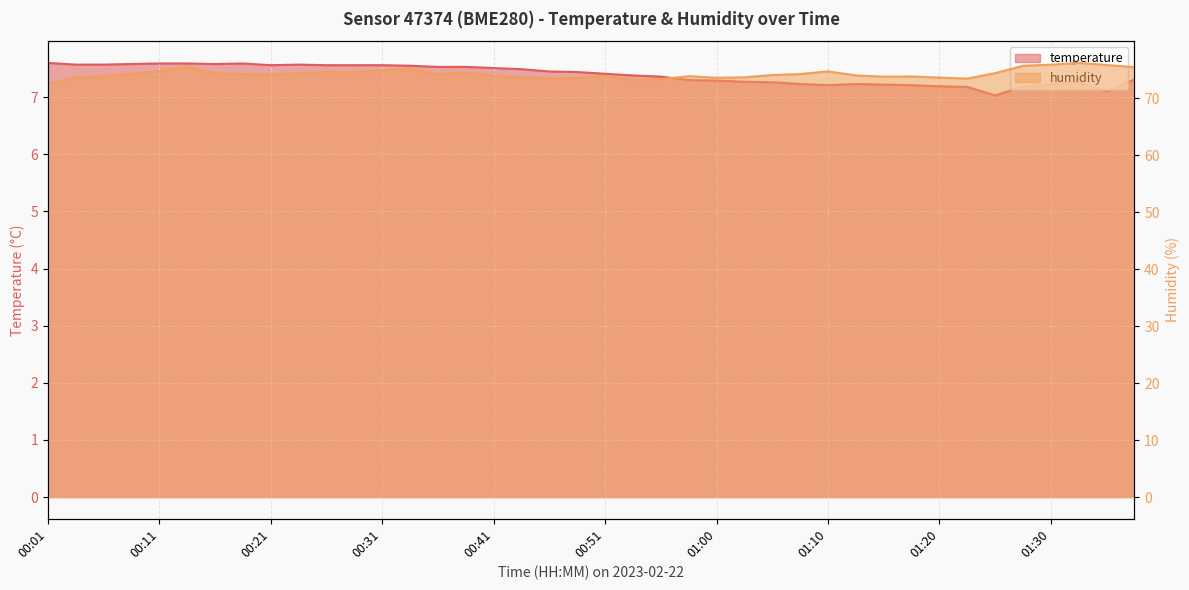

How many values in the humidity series are below 74?

18